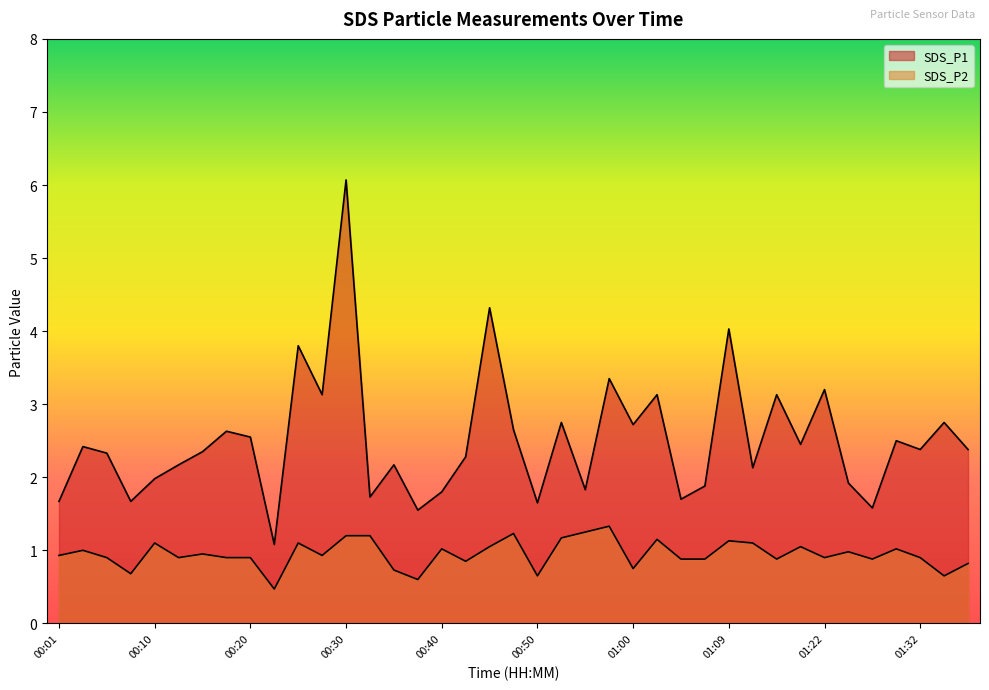

True or false: SDS_P1 has a value of 3.9 at 01:00.

False